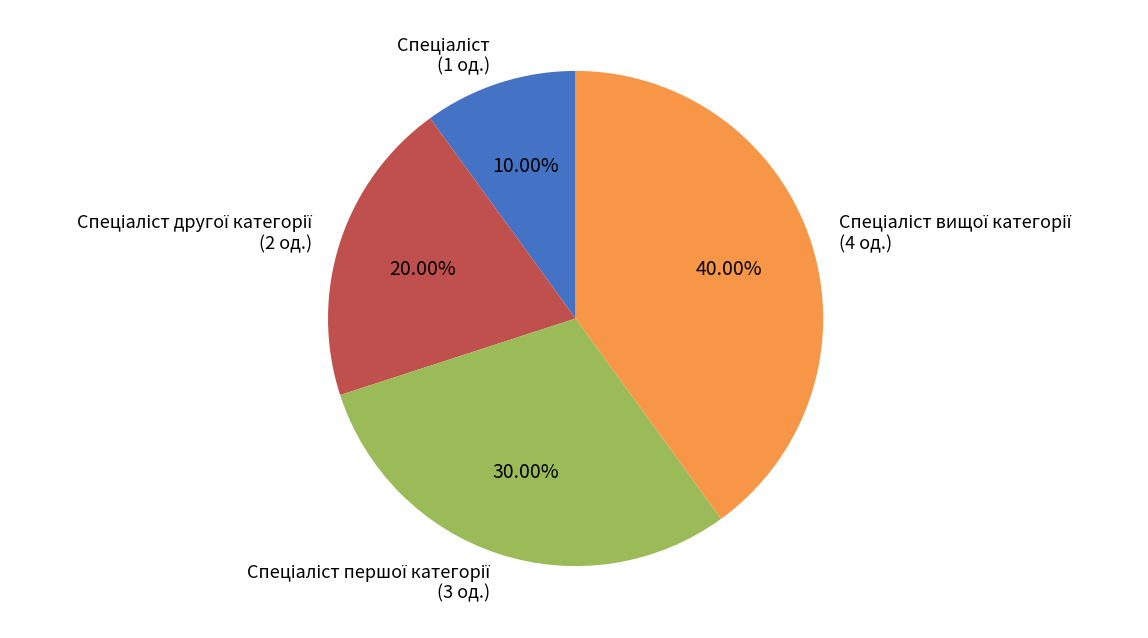

Is there any slice that represents more than half of the pie?

No